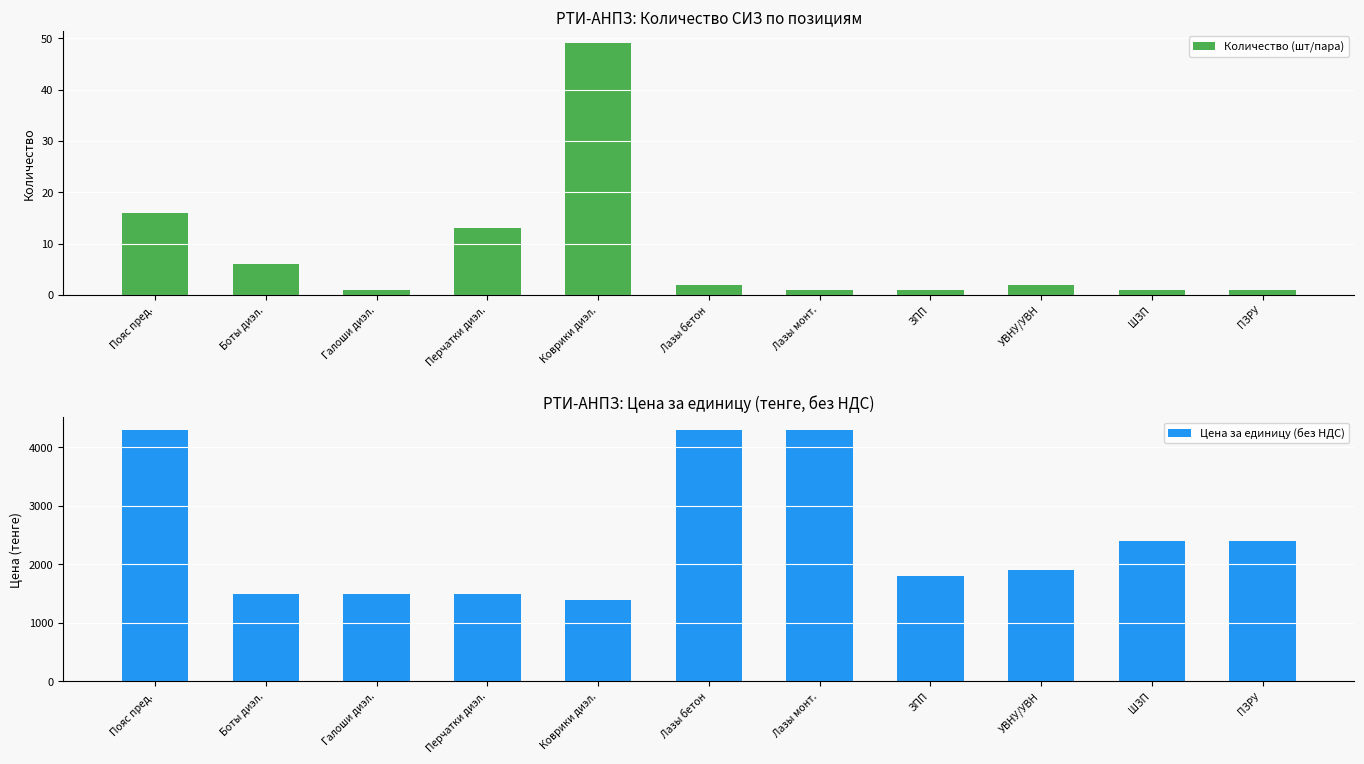

At which category does the chart reach its minimum across all series?

Галоши диэл.